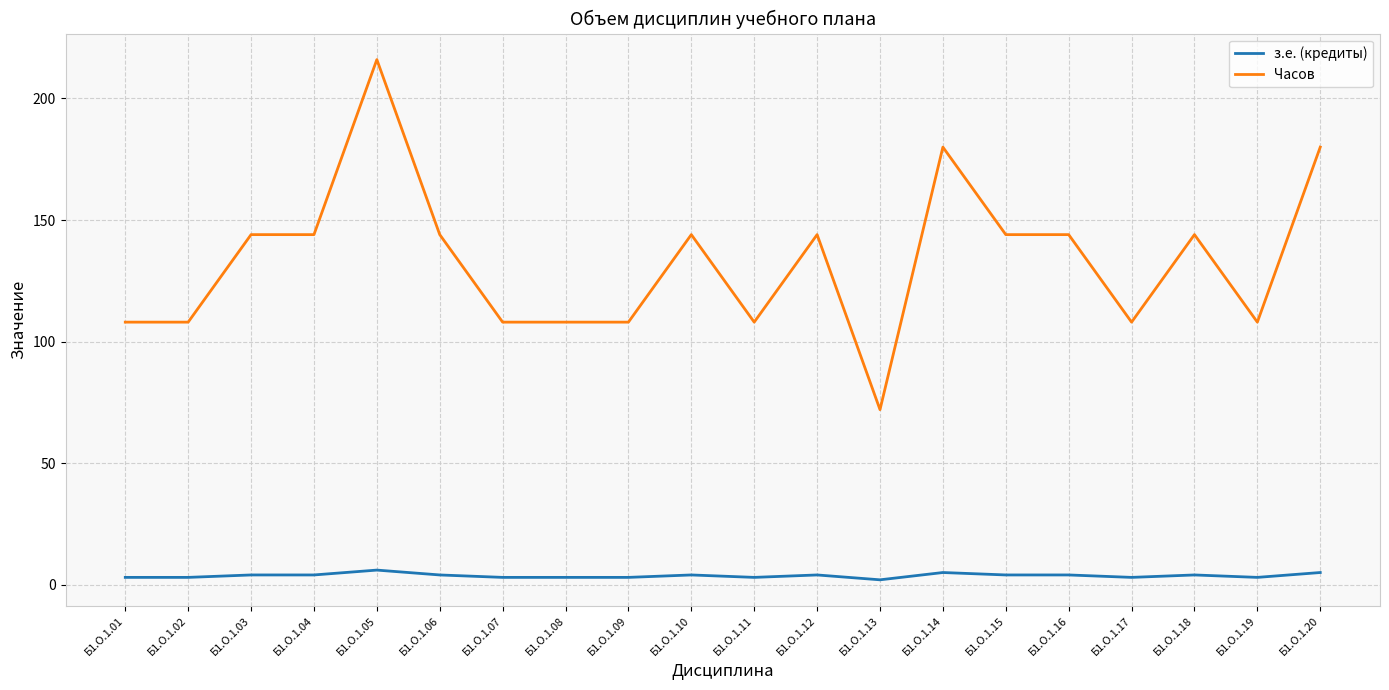

What is the spread (max minus min) of values at Б1.О.1.09?

105